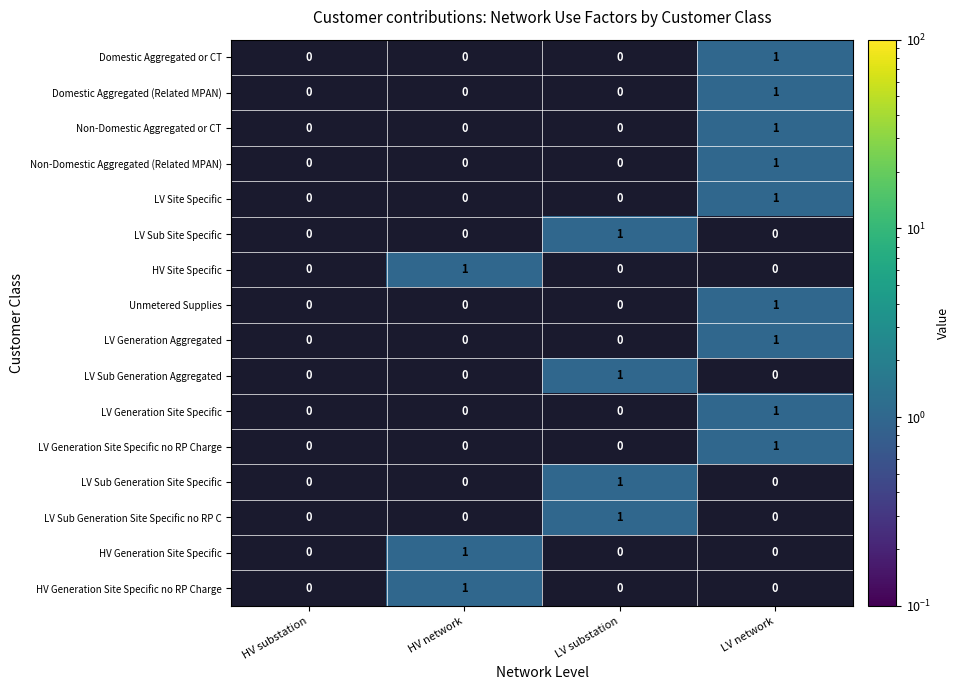

The value of HV Site Specific at HV network is 0. True or false?

False